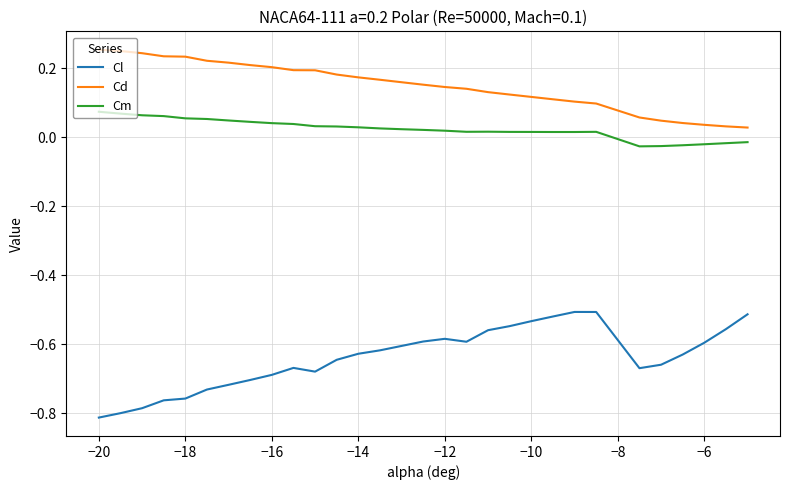

What is the sum of all Cl values?

-19.2